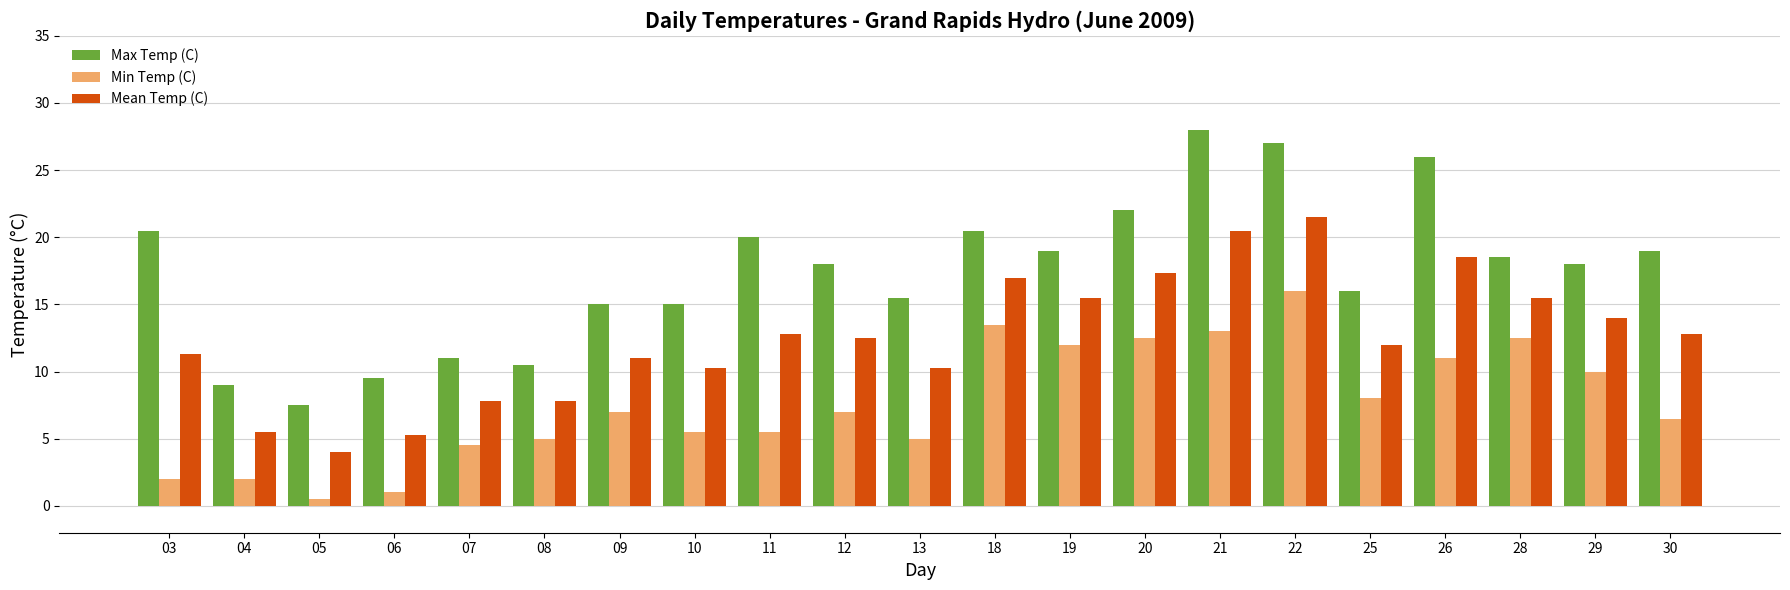

List the series in order of their overall mean, lowest first.

Min Temp (C), Mean Temp (C), Max Temp (C)